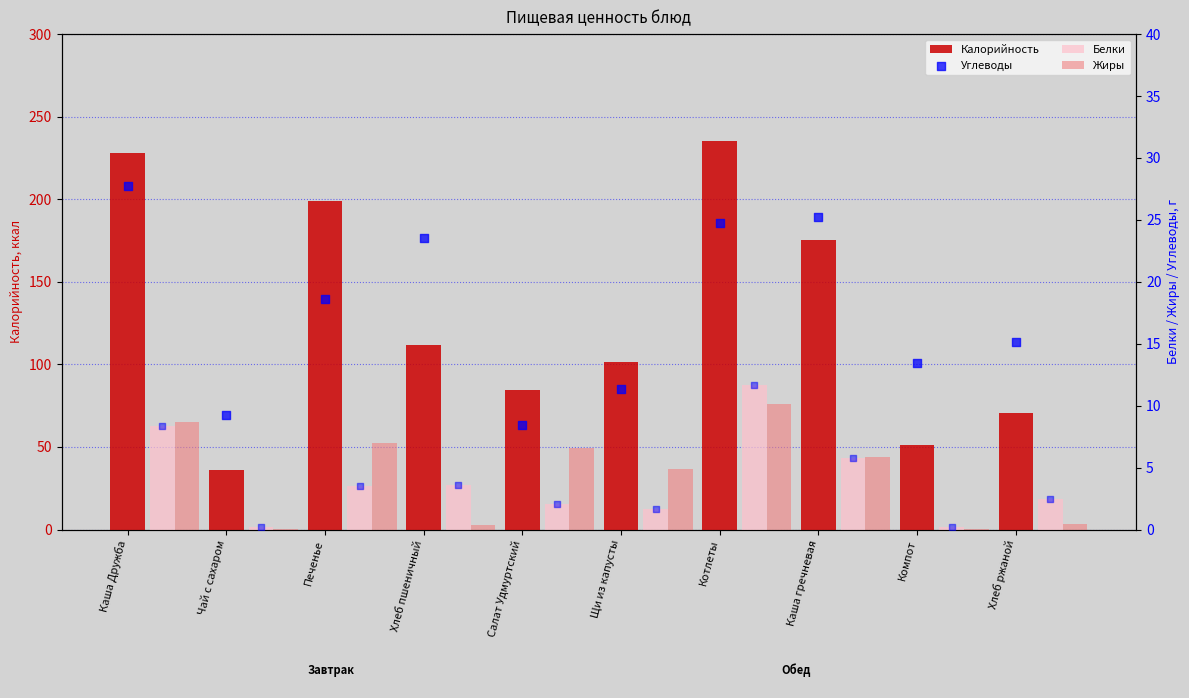

What are all the series names shown in the legend?

Калорийность, Белки, Жиры, Углеводы